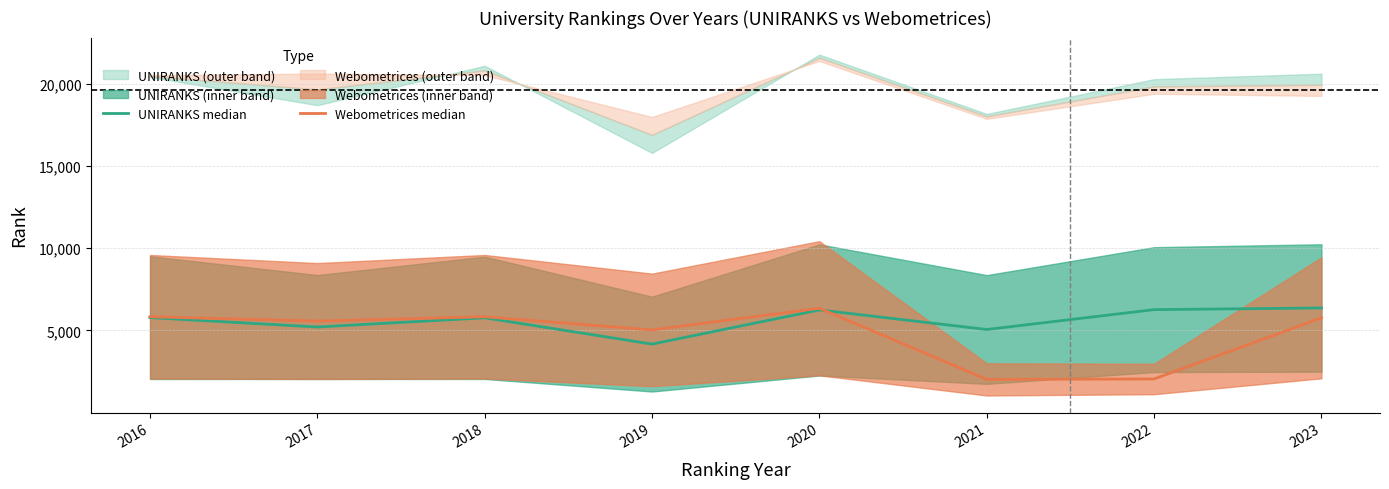

Where is Webometrices median nearest to the value 4187?

2019